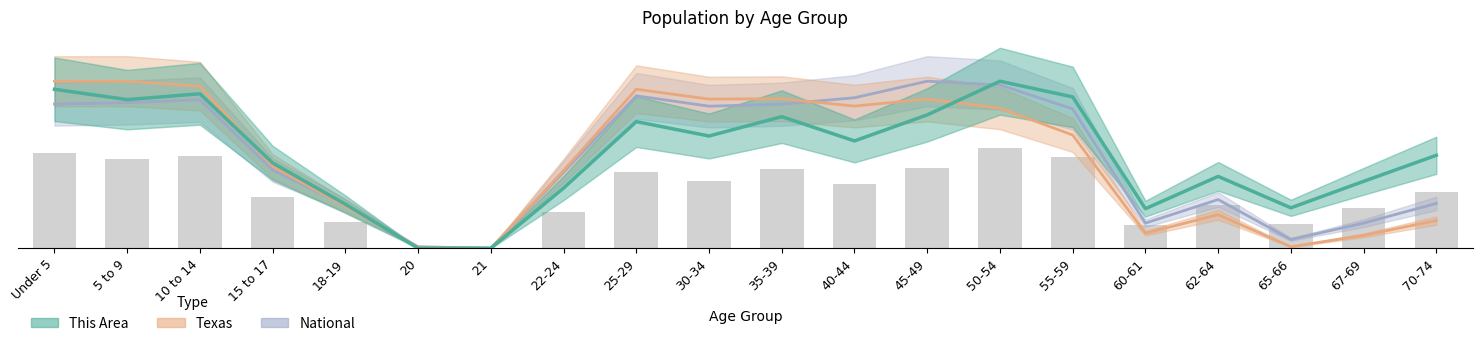

What is the label of the 5th bar from the right?

60-61